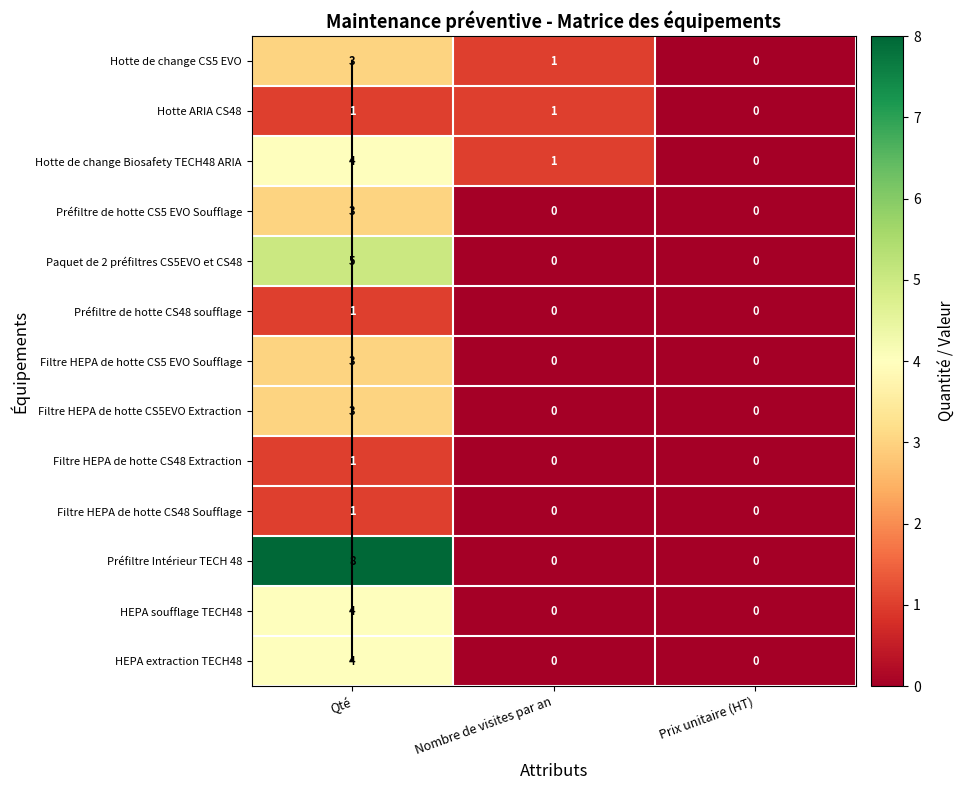

Reading left to right, extract all data points from this chart.

Hotte de change CS5 EVO: 3	1	0
Hotte ARIA CS48: 1	1	0
Hotte de change Biosafety TECH48 ARIA: 4	1	0
Préfiltre de hotte CS5 EVO Soufflage: 3	0	0
Paquet de 2 préfiltres CS5EVO et CS48: 5	0	0
Préfiltre de hotte CS48 soufflage: 1	0	0
Filtre HEPA de hotte CS5 EVO Soufflage: 3	0	0
Filtre HEPA de hotte CS5EVO Extraction: 3	0	0
Filtre HEPA de hotte CS48 Extraction: 1	0	0
Filtre HEPA de hotte CS48 Soufflage: 1	0	0
Préfiltre Intérieur TECH 48: 8	0	0
HEPA soufflage TECH48: 4	0	0
HEPA extraction TECH48: 4	0	0